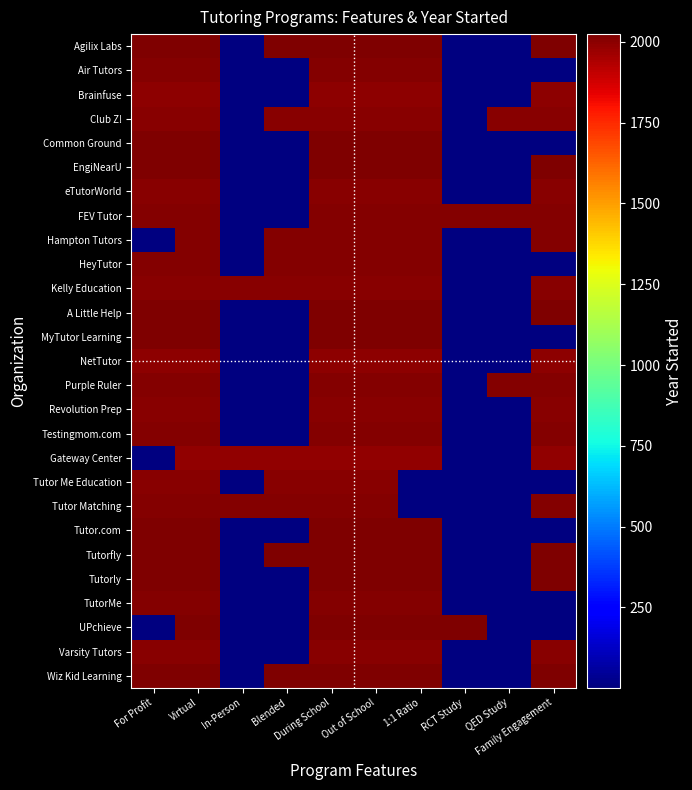

Reading left to right, list all the values displayed in this chart.

Agilix Labs: For Profit=2022	Virtual=2022	In-Person=0	Blended=2022	During School=2022	Out of School=2022	1:1 Ratio=2022	RCT Study=0	QED Study=0	Family Engagement=2022
Air Tutors: For Profit=2016	Virtual=2016	In-Person=0	Blended=0	During School=2016	Out of School=2016	1:1 Ratio=2016	RCT Study=0	QED Study=0	Family Engagement=0
Brainfuse: For Profit=1999	Virtual=1999	In-Person=0	Blended=0	During School=1999	Out of School=1999	1:1 Ratio=1999	RCT Study=0	QED Study=0	Family Engagement=1999
Club Z!: For Profit=2001	Virtual=2001	In-Person=0	Blended=2001	During School=2001	Out of School=2001	1:1 Ratio=2001	RCT Study=0	QED Study=2001	Family Engagement=2001
Common Ground: For Profit=2023	Virtual=2023	In-Person=0	Blended=0	During School=2023	Out of School=2023	1:1 Ratio=2023	RCT Study=0	QED Study=0	Family Engagement=0
EngiNearU: For Profit=2022	Virtual=2022	In-Person=0	Blended=0	During School=2022	Out of School=2022	1:1 Ratio=2022	RCT Study=0	QED Study=0	Family Engagement=2022
eTutorWorld: For Profit=2008	Virtual=2008	In-Person=0	Blended=0	During School=2008	Out of School=2008	1:1 Ratio=2008	RCT Study=0	QED Study=0	Family Engagement=2008
FEV Tutor: For Profit=2010	Virtual=2010	In-Person=0	Blended=0	During School=2010	Out of School=2010	1:1 Ratio=2010	RCT Study=2010	QED Study=2010	Family Engagement=2010
Hampton Tutors: For Profit=0	Virtual=2015	In-Person=0	Blended=2015	During School=2015	Out of School=2015	1:1 Ratio=2015	RCT Study=0	QED Study=0	Family Engagement=2015
HeyTutor: For Profit=2013	Virtual=2013	In-Person=0	Blended=2013	During School=2013	Out of School=2013	1:1 Ratio=2013	RCT Study=0	QED Study=0	Family Engagement=0
Kelly Education: For Profit=2001	Virtual=2001	In-Person=2001	Blended=2001	During School=2001	Out of School=2001	1:1 Ratio=2001	RCT Study=0	QED Study=0	Family Engagement=2001
A Little Help: For Profit=2024	Virtual=2024	In-Person=0	Blended=0	During School=2024	Out of School=2024	1:1 Ratio=2024	RCT Study=0	QED Study=0	Family Engagement=2024
MyTutor Learning: For Profit=2022	Virtual=2022	In-Person=0	Blended=0	During School=2022	Out of School=2022	1:1 Ratio=2022	RCT Study=0	QED Study=0	Family Engagement=0
NetTutor: For Profit=1996	Virtual=1996	In-Person=0	Blended=0	During School=1996	Out of School=1996	1:1 Ratio=1996	RCT Study=0	QED Study=0	Family Engagement=1996
Purple Ruler: For Profit=2016	Virtual=2016	In-Person=0	Blended=0	During School=2016	Out of School=2016	1:1 Ratio=2016	RCT Study=0	QED Study=2016	Family Engagement=2016
Revolution Prep: For Profit=2002	Virtual=2002	In-Person=0	Blended=0	During School=2002	Out of School=2002	1:1 Ratio=2002	RCT Study=0	QED Study=0	Family Engagement=2002
Testingmom.com: For Profit=2010	Virtual=2010	In-Person=0	Blended=0	During School=2010	Out of School=2010	1:1 Ratio=2010	RCT Study=0	QED Study=0	Family Engagement=2010
Gateway Center: For Profit=0	Virtual=1990	In-Person=1990	Blended=1990	During School=1990	Out of School=1990	1:1 Ratio=1990	RCT Study=0	QED Study=0	Family Engagement=1990
Tutor Me Education: For Profit=2005	Virtual=2005	In-Person=0	Blended=2005	During School=2005	Out of School=2005	1:1 Ratio=0	RCT Study=0	QED Study=0	Family Engagement=0
Tutor Matching: For Profit=2009	Virtual=2009	In-Person=2009	Blended=2009	During School=2009	Out of School=2009	1:1 Ratio=0	RCT Study=0	QED Study=0	Family Engagement=2009
Tutor.com: For Profit=2020	Virtual=2020	In-Person=0	Blended=0	During School=2020	Out of School=2020	1:1 Ratio=2020	RCT Study=0	QED Study=0	Family Engagement=0
Tutorfly: For Profit=2017	Virtual=2017	In-Person=0	Blended=2017	During School=2017	Out of School=2017	1:1 Ratio=2017	RCT Study=0	QED Study=0	Family Engagement=2017
Tutorly: For Profit=2020	Virtual=2020	In-Person=0	Blended=0	During School=2020	Out of School=2020	1:1 Ratio=2020	RCT Study=0	QED Study=0	Family Engagement=2020
TutorMe: For Profit=2015	Virtual=2015	In-Person=0	Blended=0	During School=2015	Out of School=2015	1:1 Ratio=2015	RCT Study=0	QED Study=0	Family Engagement=0
UPchieve: For Profit=0	Virtual=2018	In-Person=0	Blended=0	During School=2018	Out of School=2018	1:1 Ratio=2018	RCT Study=2018	QED Study=0	Family Engagement=0
Varsity Tutors: For Profit=2007	Virtual=2007	In-Person=0	Blended=0	During School=2007	Out of School=2007	1:1 Ratio=2007	RCT Study=0	QED Study=0	Family Engagement=2007
Wiz Kid Learning: For Profit=2018	Virtual=2018	In-Person=0	Blended=2018	During School=2018	Out of School=2018	1:1 Ratio=2018	RCT Study=0	QED Study=0	Family Engagement=2018